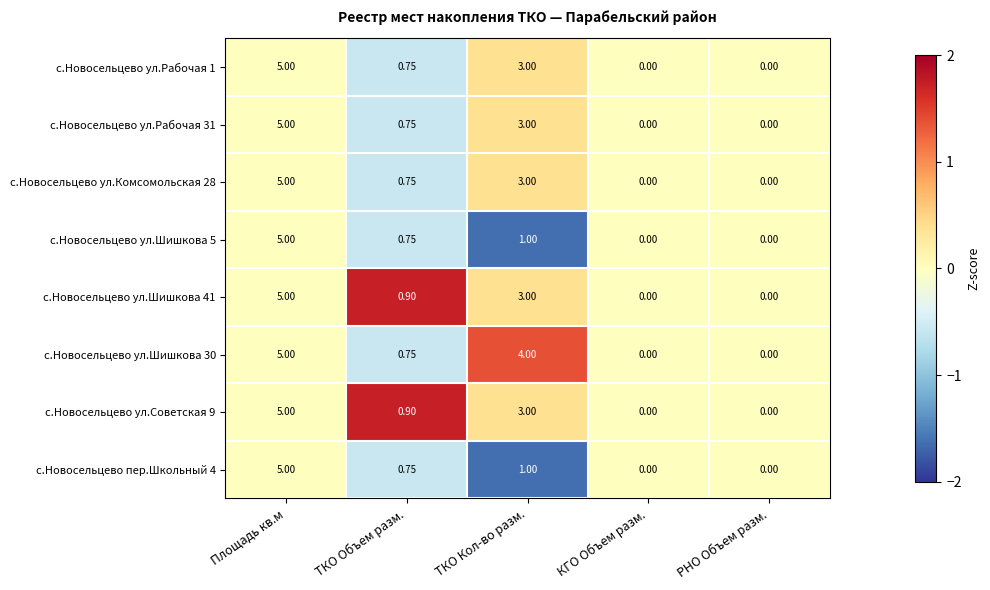

Is the value of с.Новосельцево ул.Комсомольская 28 at ТКО Объем разм. greater than the value of с.Новосельцево пер.Школьный 4 at РНО Объем разм.?

Yes